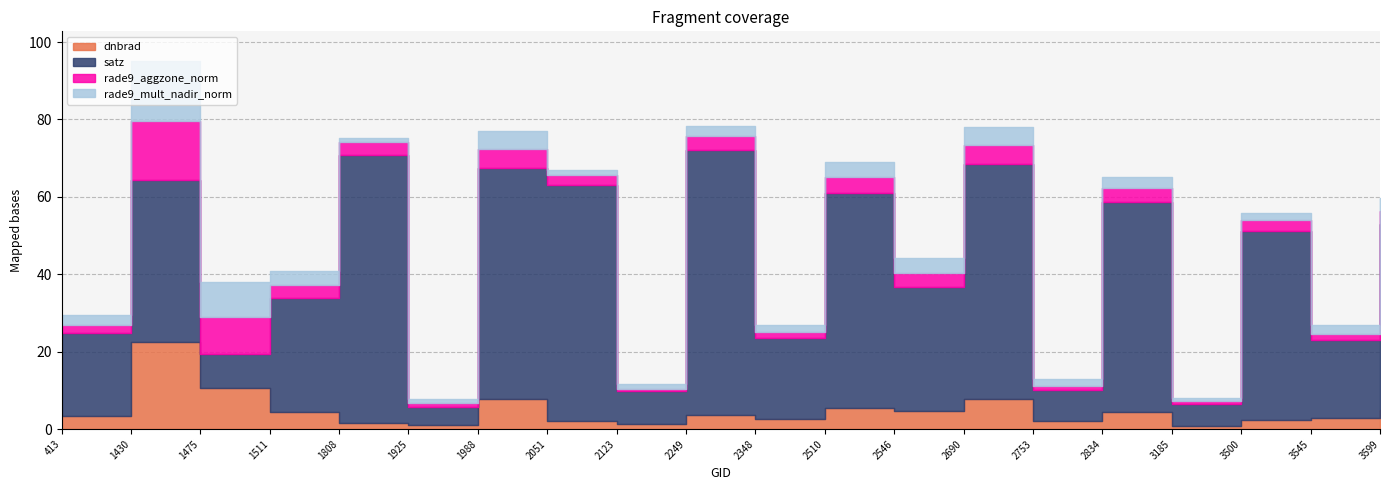

List the series in order of their peak value, lowest first.

rade9_aggzone_norm, rade9_mult_nadir_norm, dnbrad, satz